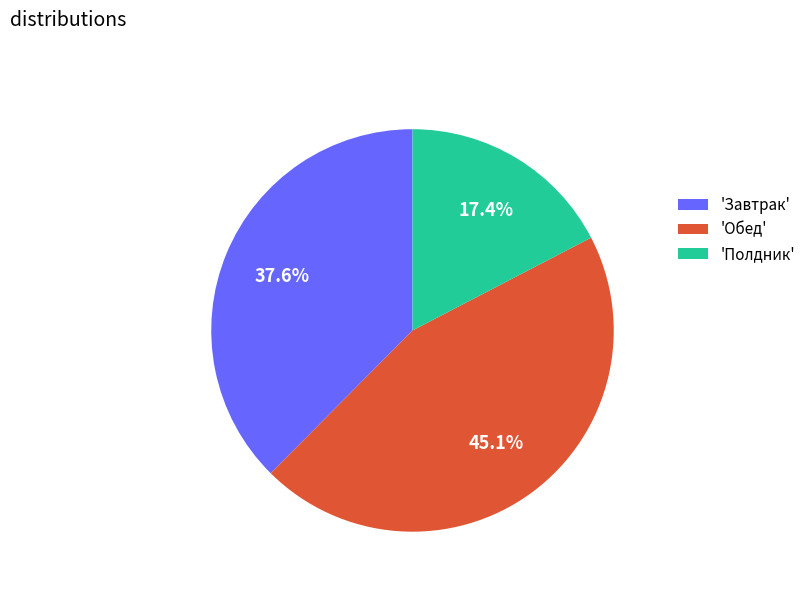

Rank the categories by value from highest to lowest.

'Обед', 'Завтрак', 'Полдник'